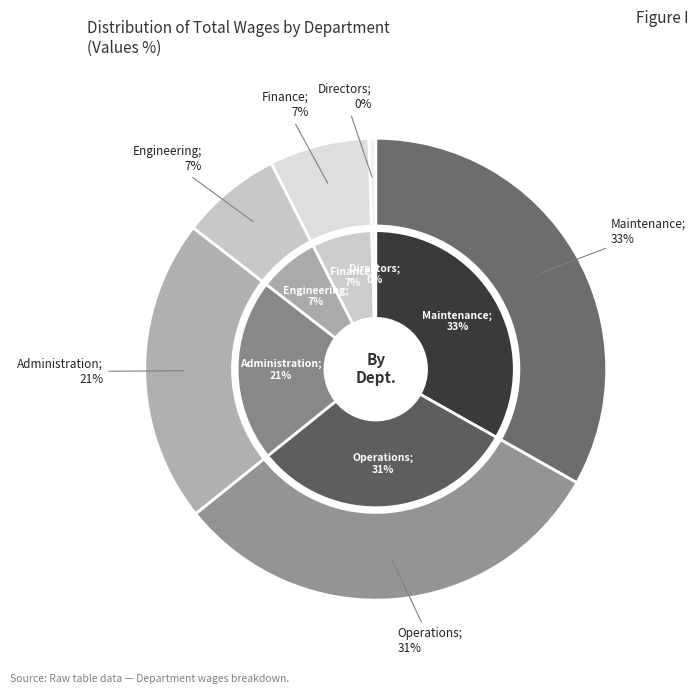

What is the largest slice in the pie chart?

Maintenance